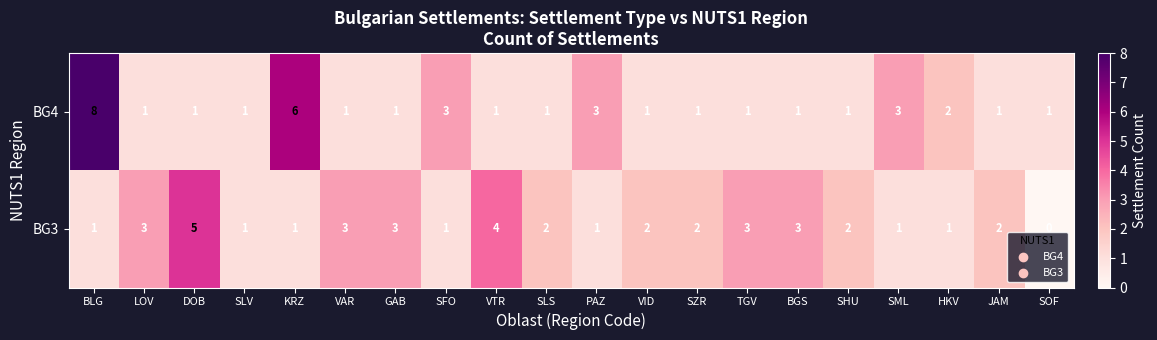

Count the BG3 values in the range 1 to 3.

17